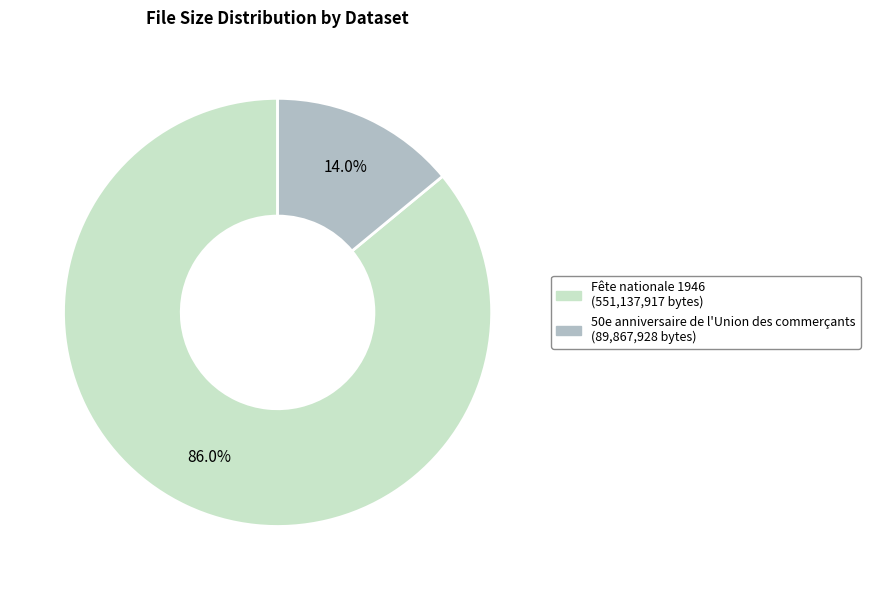

Which has a higher value, 50e anniversaire de l'Union des commerçants or Fête nationale 1946?

Fête nationale 1946